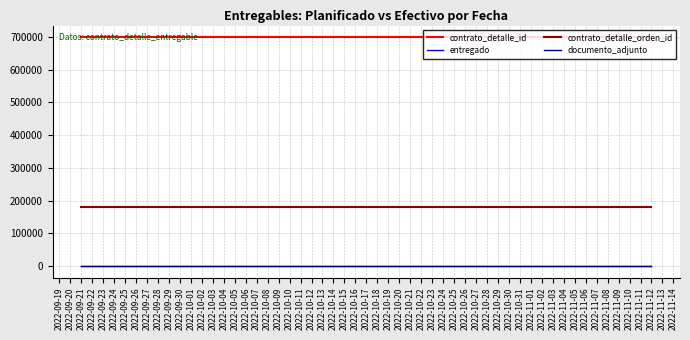

Is this an area chart (filled region under the line)?

No